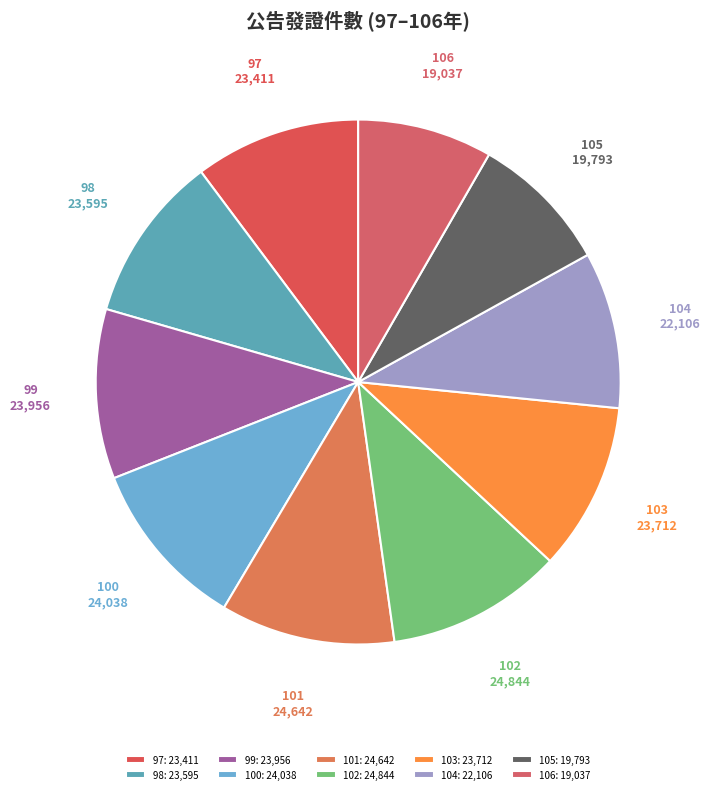

Rank the categories by value from lowest to highest.

106, 105, 104, 97, 98, 103, 99, 100, 101, 102